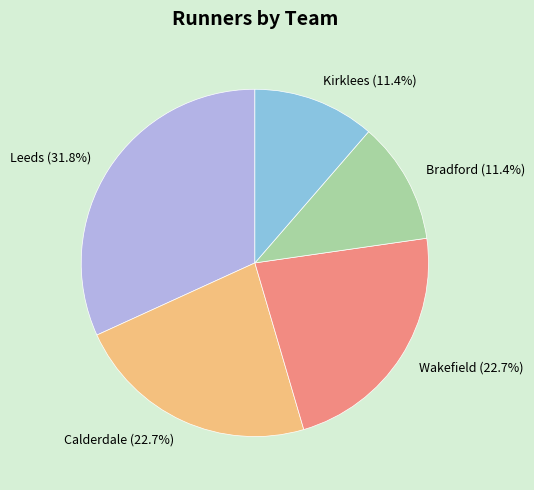

Count the number of slices in the pie.

5